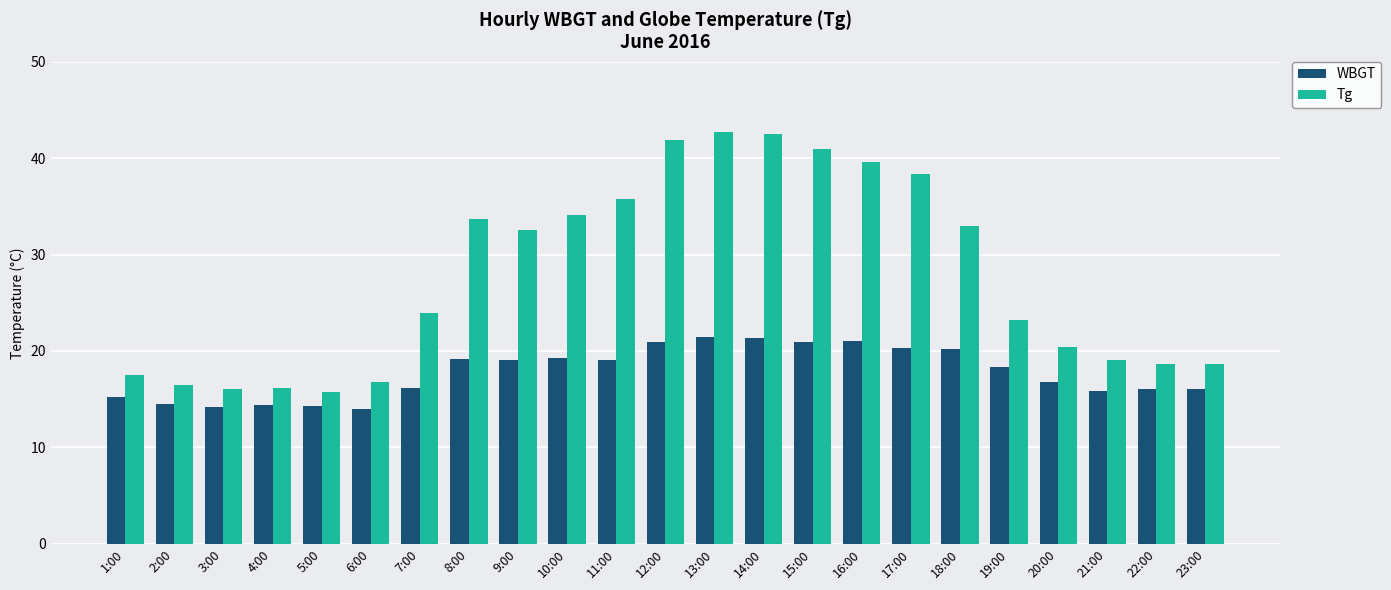

What is the label of the 14th bar from the right?

10:00